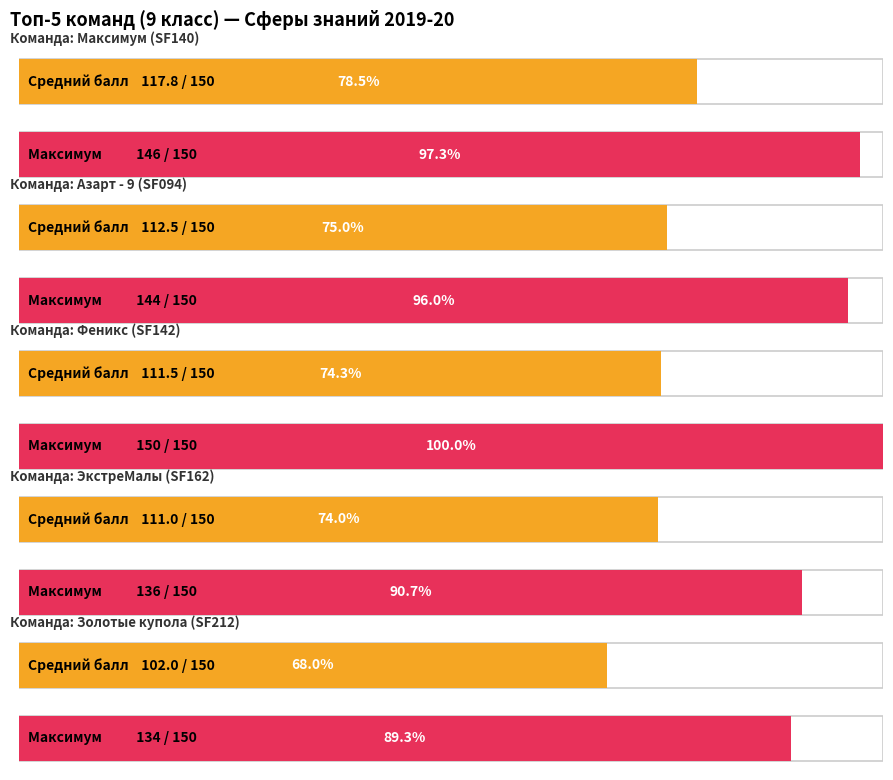

What is the value of the Феникс (SF142) bar at the 4th from the left?

150